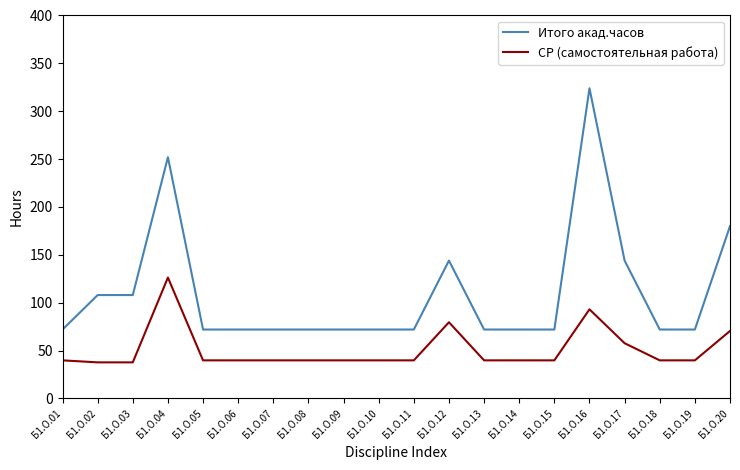

What is the sum of all Итого акад.часов values?

2196.0